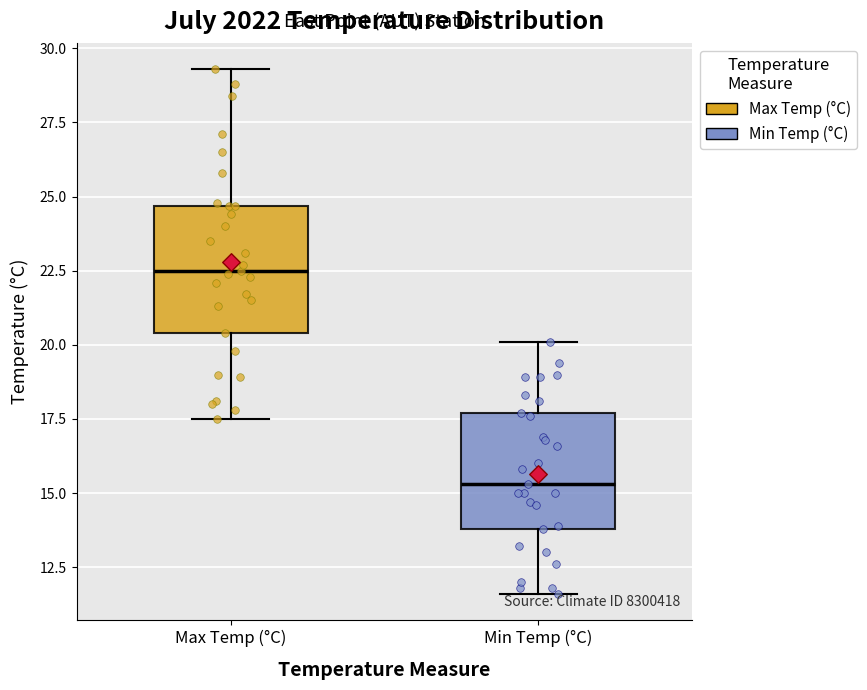

Reading left to right, transcribe this box plot: for each box, give where its median line is, the range the box spans, and where its two whiskers end, as read against the y-axis. The values are not printed on the chart, so give them approximately, as read against the axis.

Max Temp (°C): median 22.5, box 20.5 to 24.5, whiskers 17.5 to 29.5
Min Temp (°C): median 15.5, box 14.0 to 17.5, whiskers 11.5 to 20.0